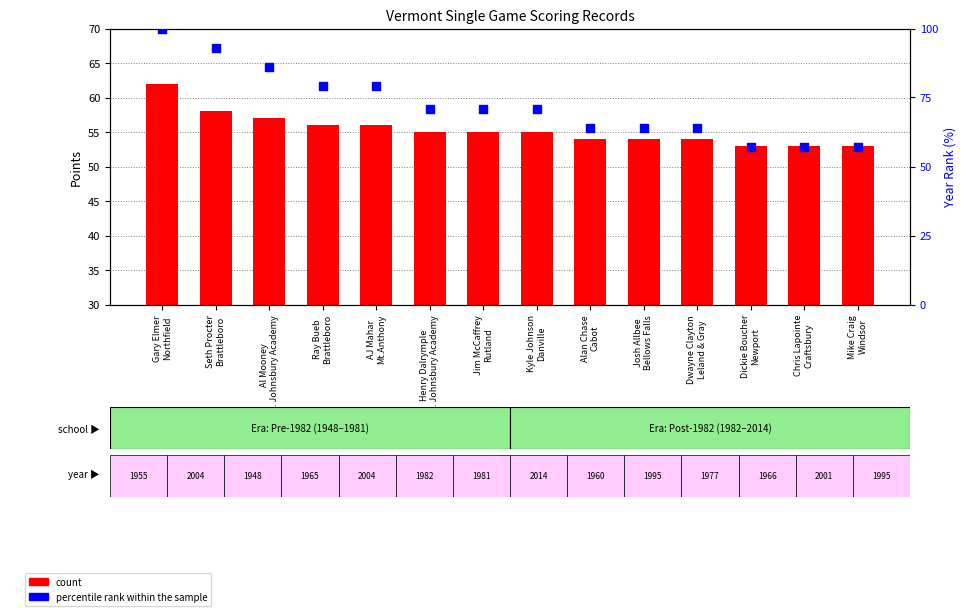

Is the value of count at Dickie Boucher
Newport greater than the value of percentile rank within the sample at Alan Chase
Cabot?

No